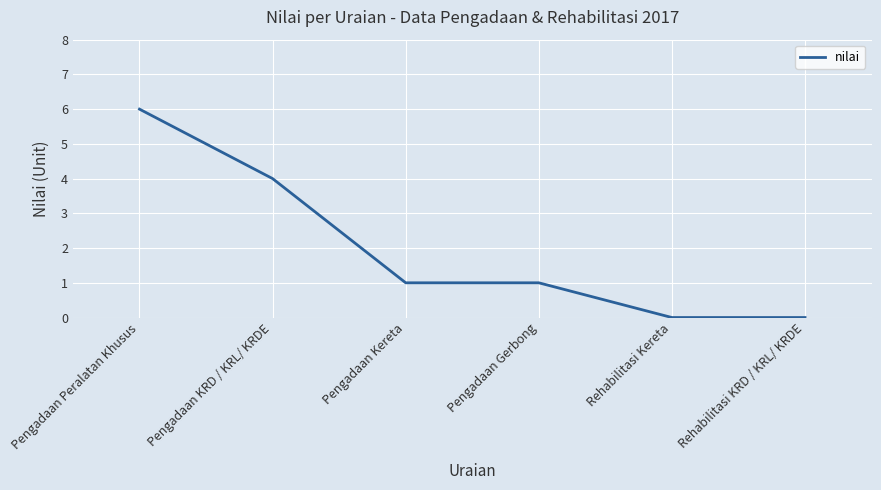

What is the difference between the maximum and minimum values?

6